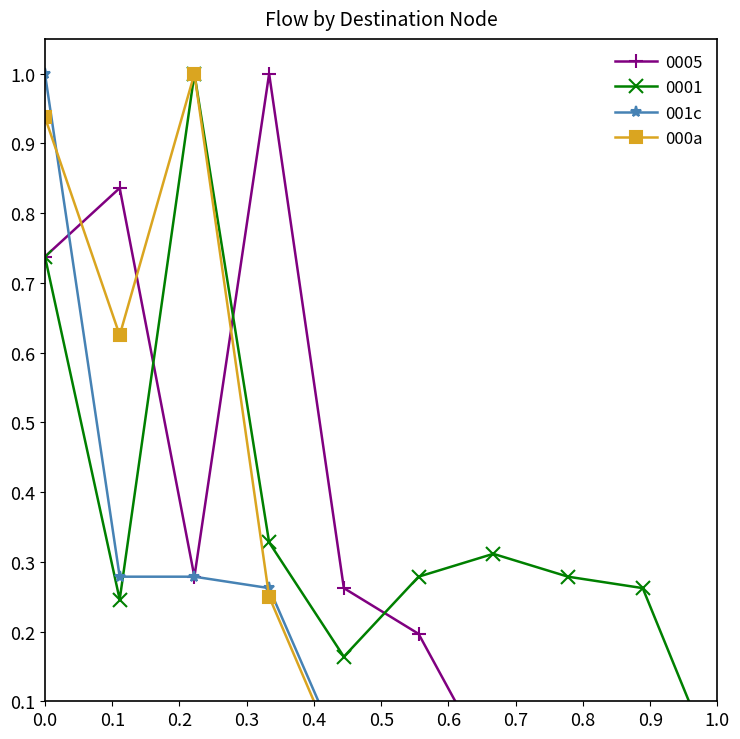

At which label does 000a reach its minimum?

0.4